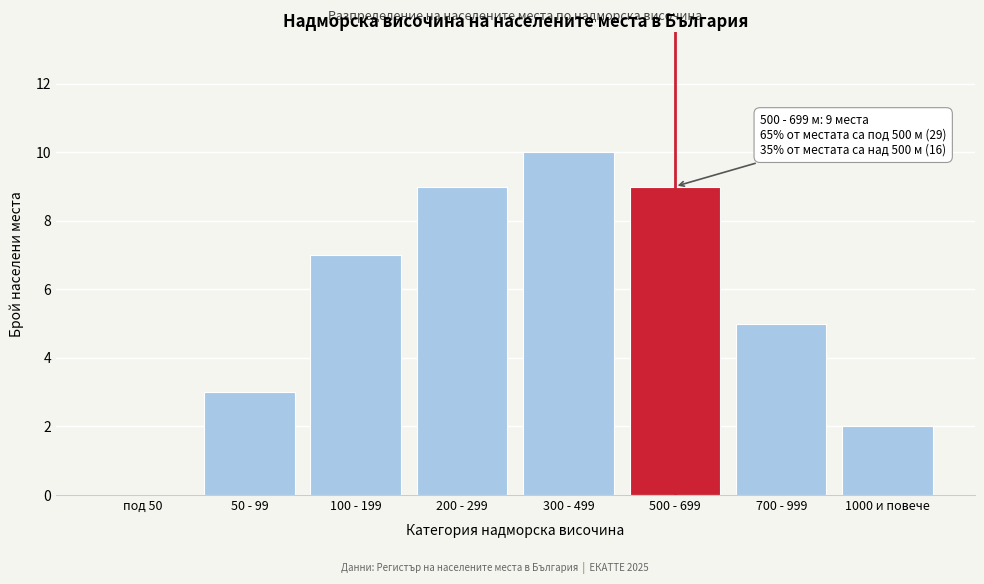

Reading left to right, transcribe all the data shown in this chart.

под 50=0	50 - 99=3	100 - 199=7	200 - 299=9	300 - 499=10	500 - 699=9	700 - 999=5	1000 и повече=2